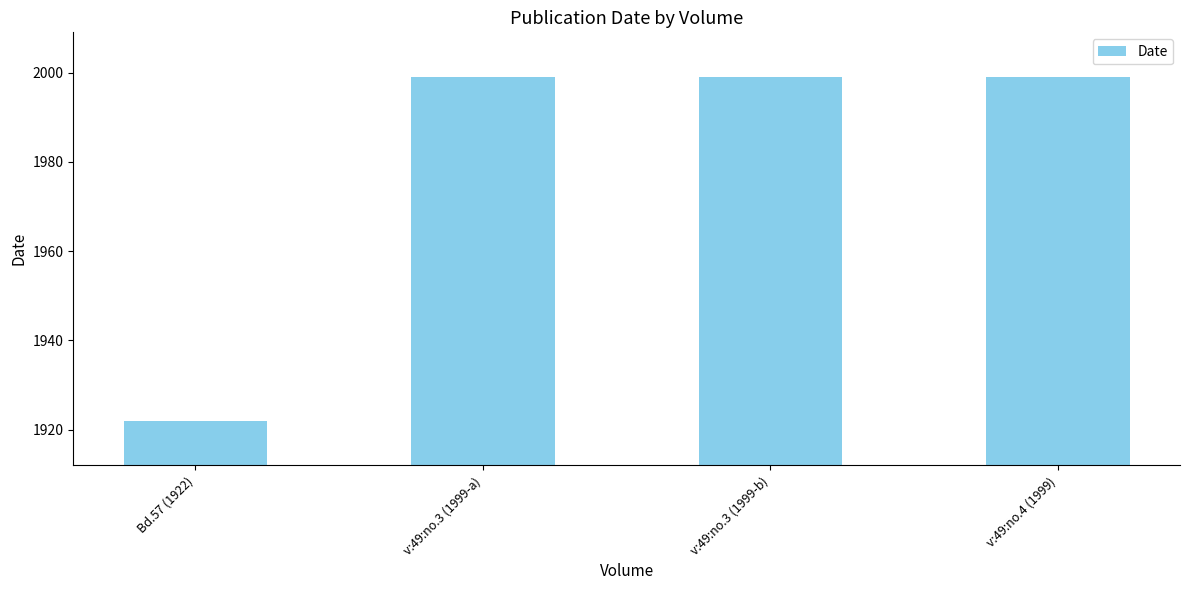

What is the difference between the maximum and minimum values?

77